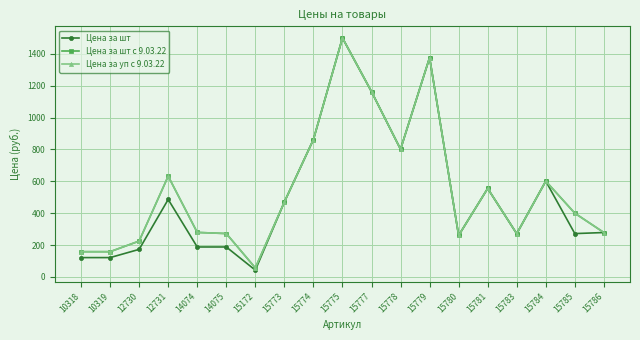

What is the maximum value shown in the chart?

1500.0